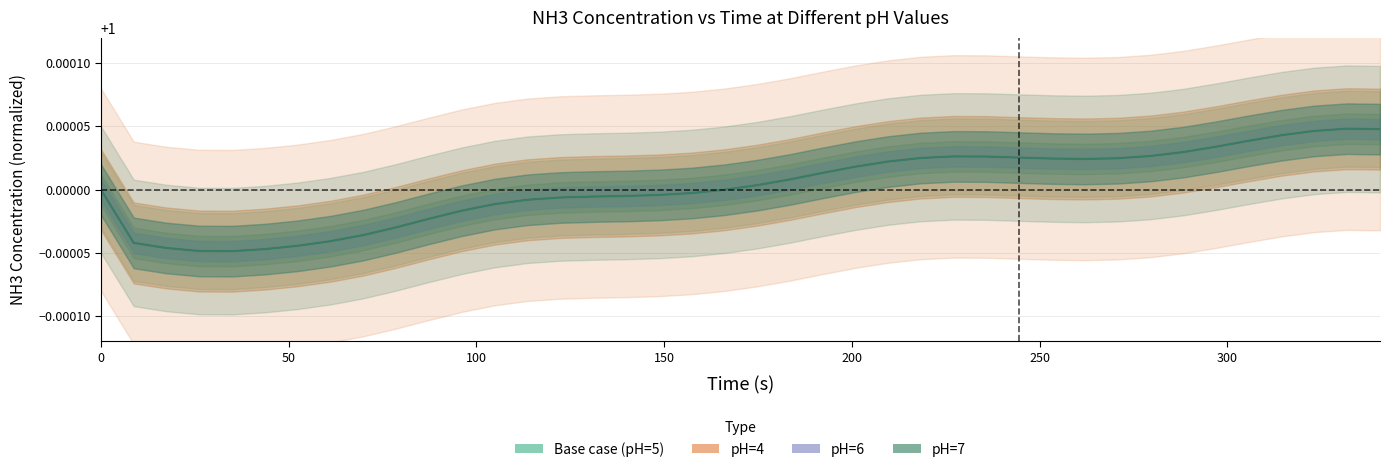

The NH3_(pH=6) series shows 0.4 at 34. True or false?

False